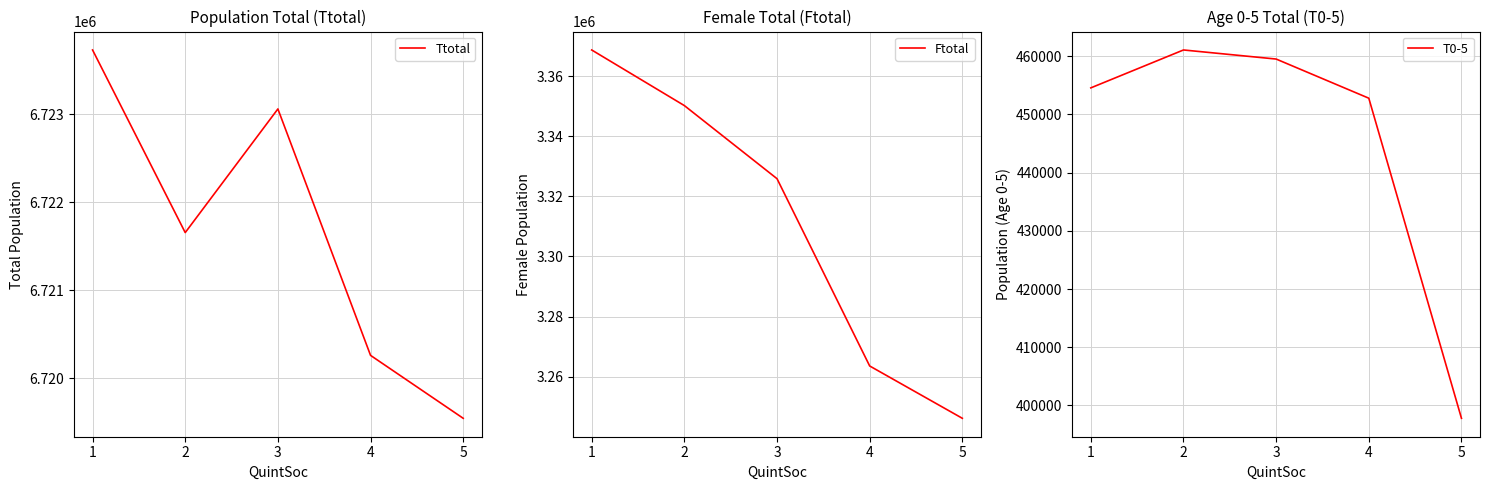

Reading right to left, transcribe all the data shown in this chart.

Ttotal: 5=6719545	4=6720260	3=6723060	2=6721655	1=6723730
Ftotal: 5=3246135	4=3263545	3=3325850	2=3350175	1=3368675
T0-5: 5=397780	4=452795	3=459525	2=461085	1=454570